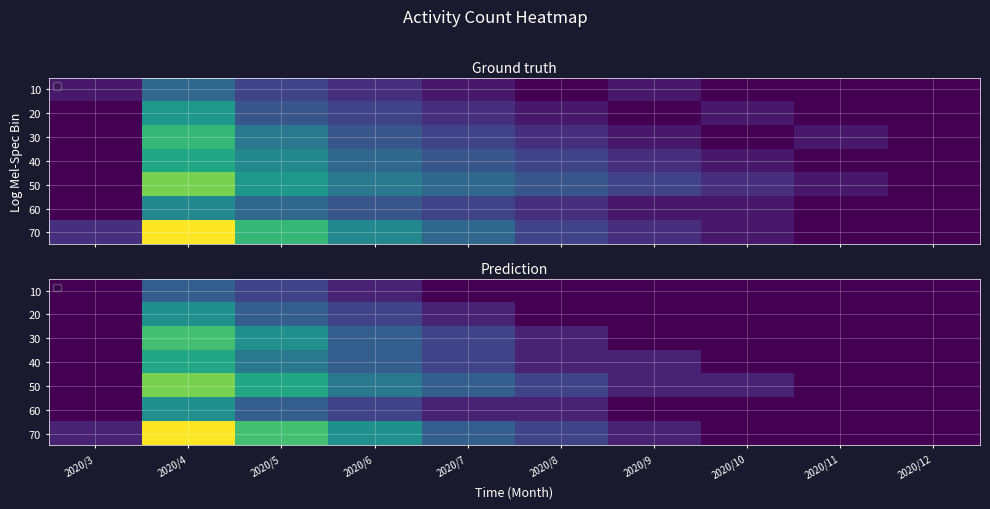

At how many categories does at least one series exceed 4?

3